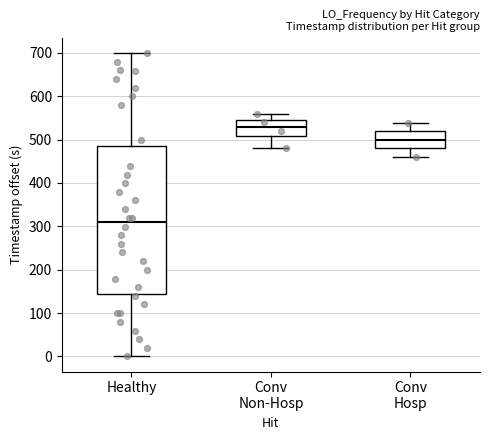

Reading left to right, read every box against the y-axis: the position of its median line, the range the box covers, and the ends of its whiskers. The values are not printed on the chart, so give them approximately, as read against the axis.

Healthy: median 310, box 140 to 480, whiskers 0 to 700
Conv Non-Hosp: median 530, box 510 to 550, whiskers 480 to 560
Conv Hosp: median 500, box 480 to 520, whiskers 460 to 540